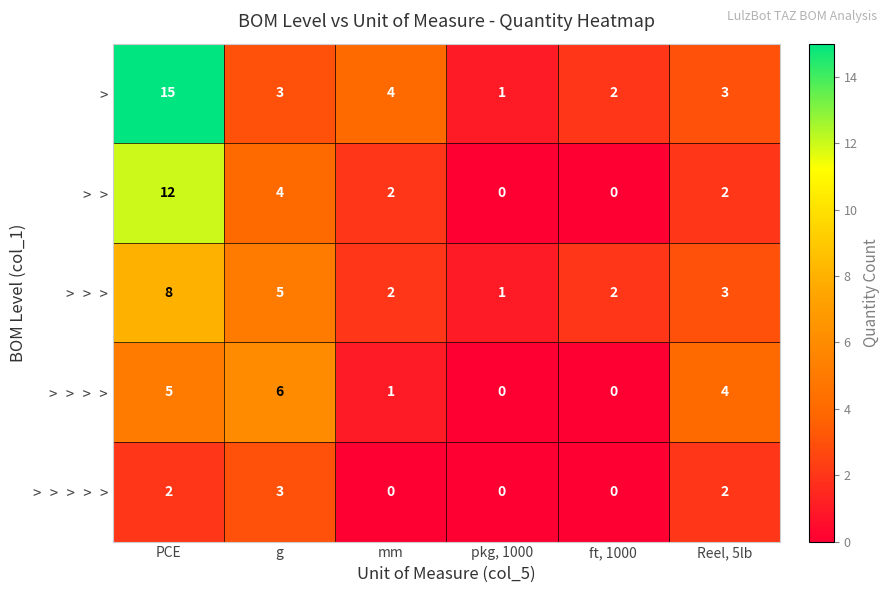

Which series has the largest total across all categories?

>